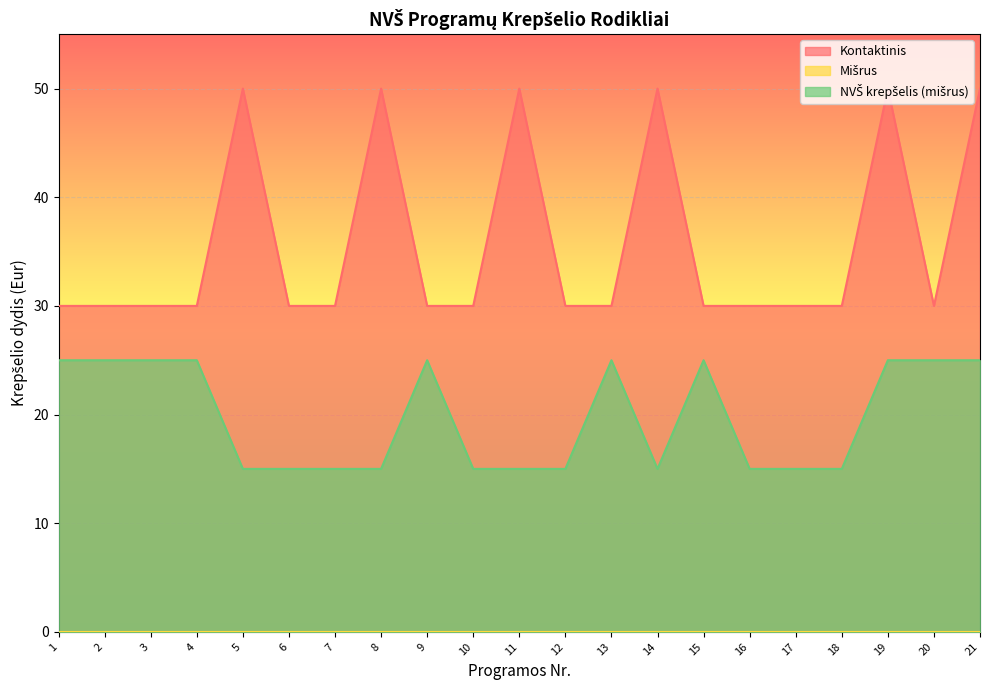

How many categories are shown in the chart?

21